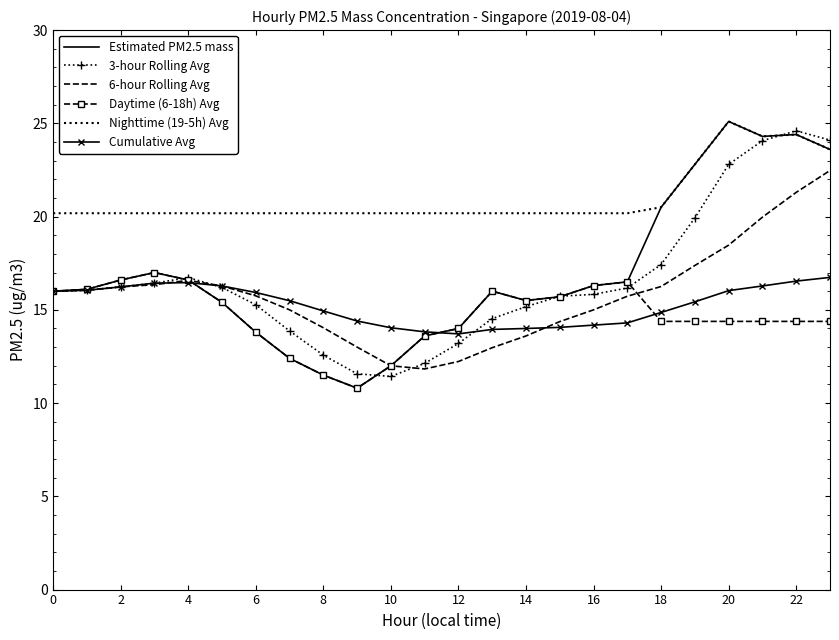

True or false: Cumulative Avg and Nighttime (19-5h) Avg cross at least once.

False